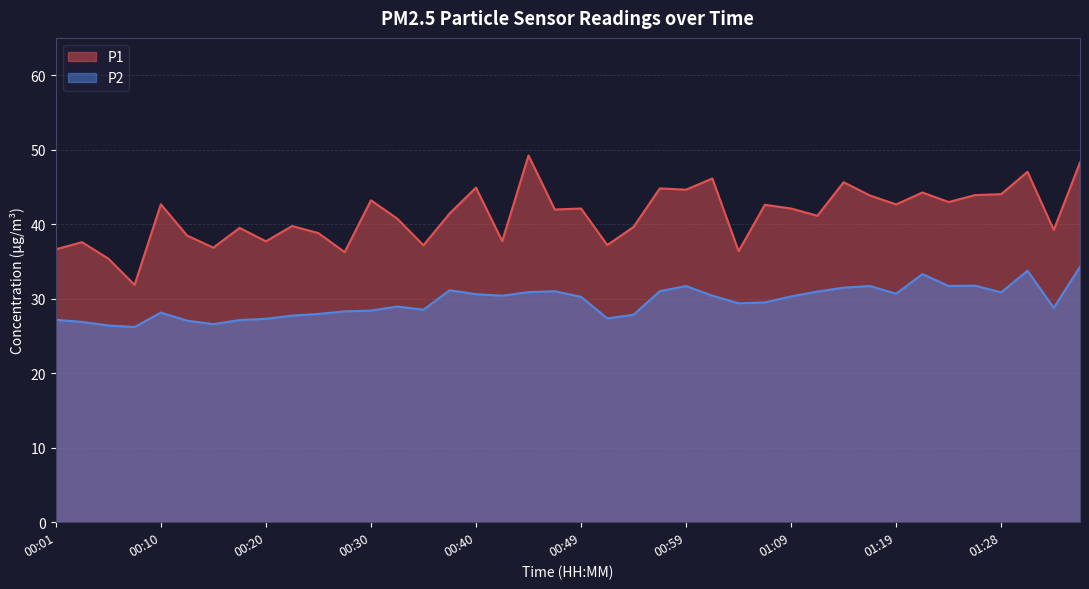

True or false: P1 and P2 cross at least once.

False